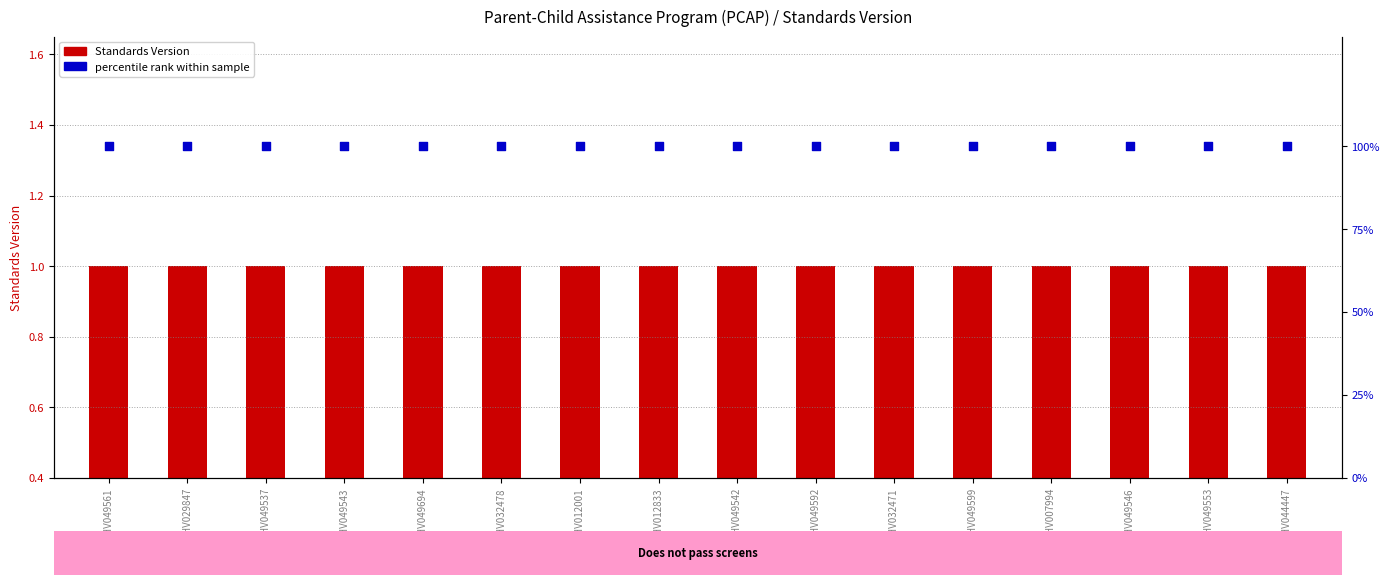

What is the total value across all series at WWHV049542?

100.6